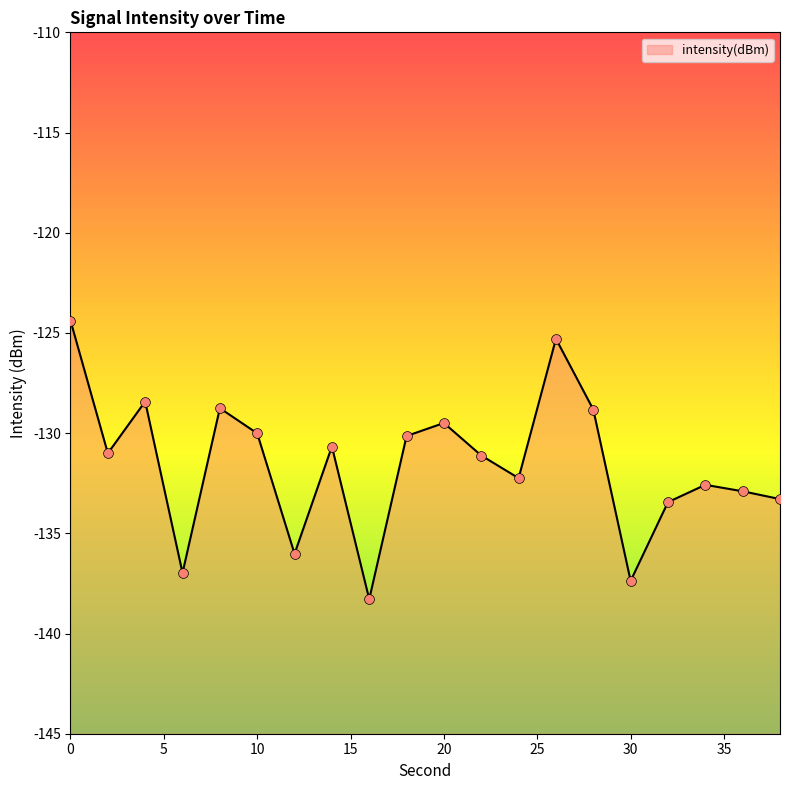

Between 20 and 16, which is larger?

20